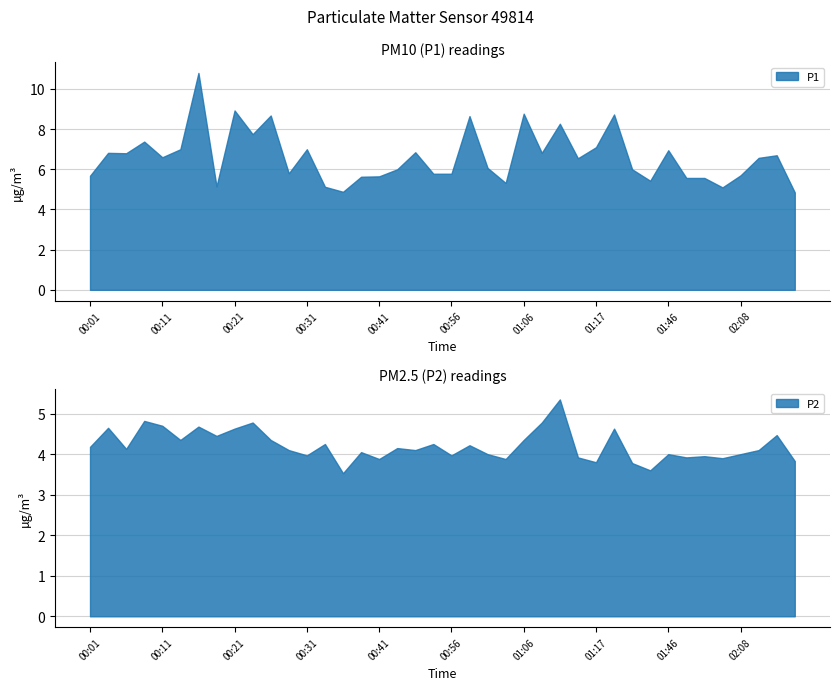

List the series in order of their overall mean, highest first.

P1, P2